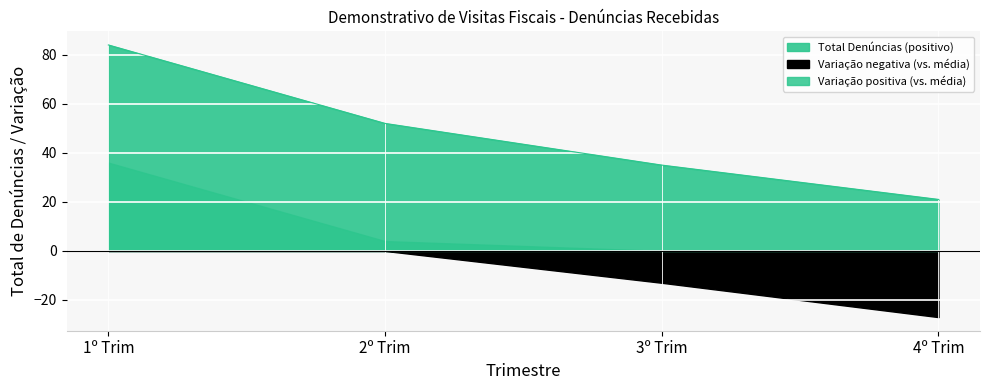

True or false: 3º Trimestre has a value of 3 at PJ sem nutricionista.

False